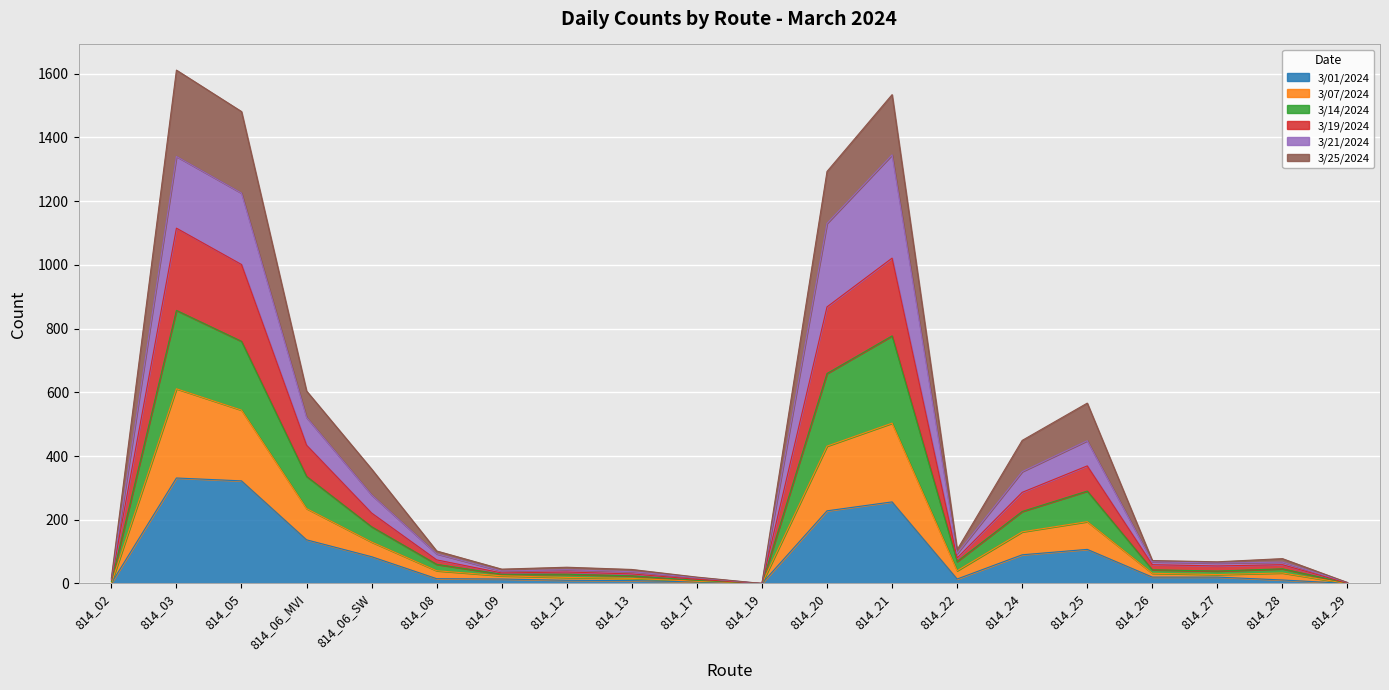

The 3/07/2024 series shows 92 at 814_22. True or false?

False